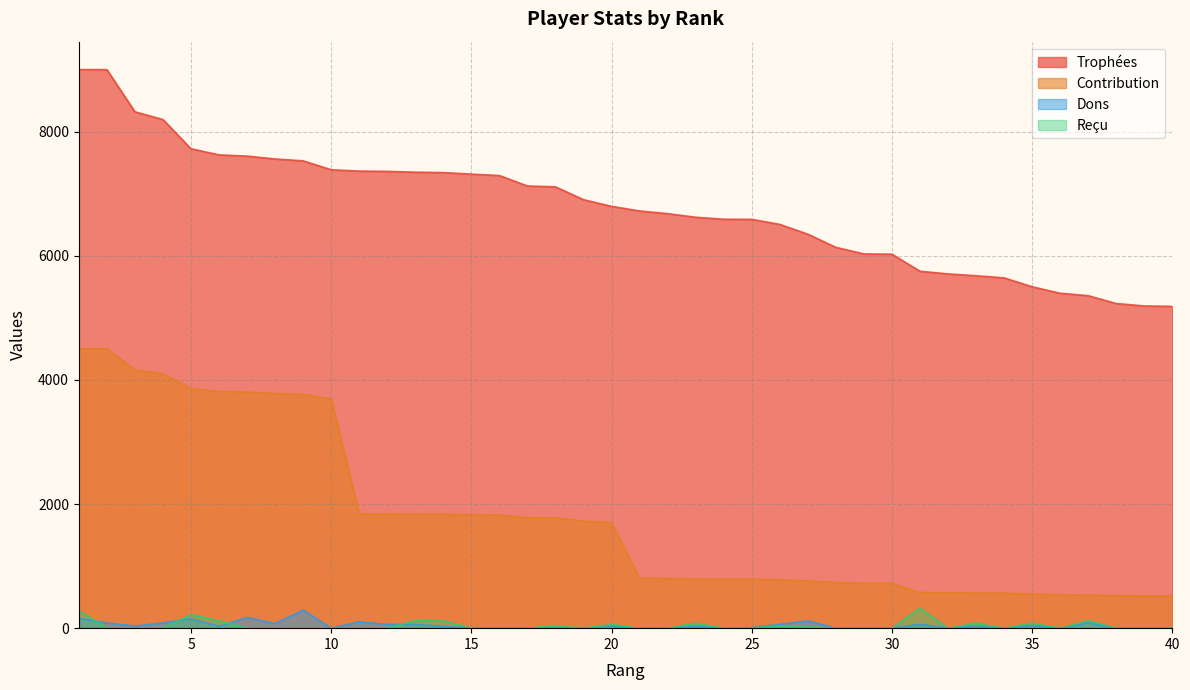

Which series has the largest total across all categories?

Trophées